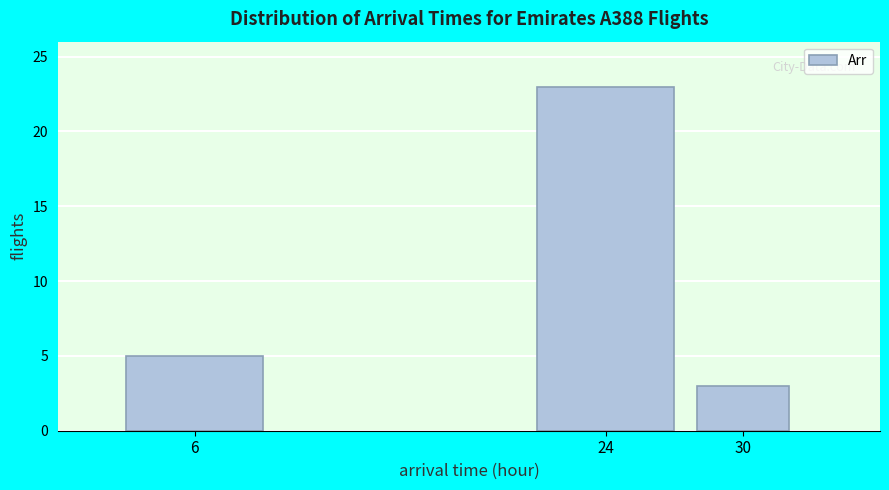

Reading right to left, what are all the values shown in this chart?

3	23	5